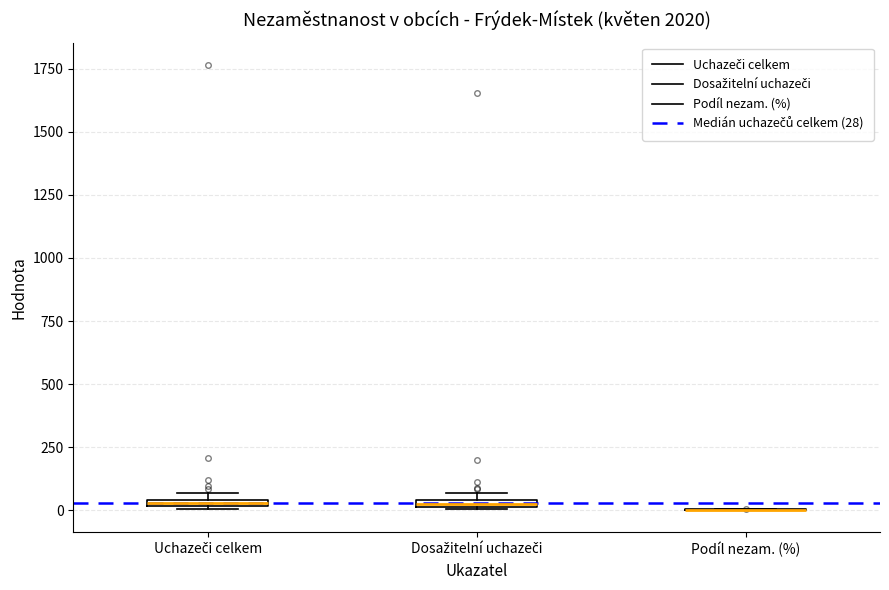

Where is the upper edge of the box for Dosažitelní uchazeči on the y-axis? The values are not printed on the chart, so give them approximately, as read against the axis.

50